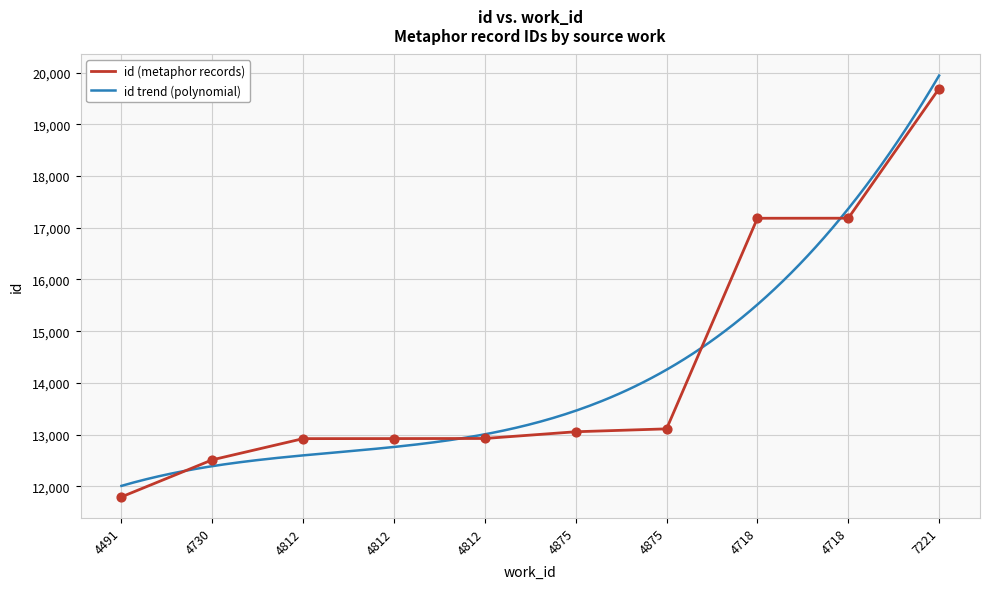

What is the ratio of the value at 4875 to the value at 4812?

1.0